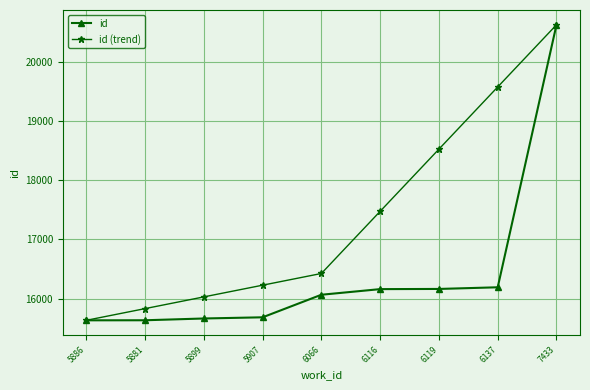

What is the total value across all series at 6119?

34685.7